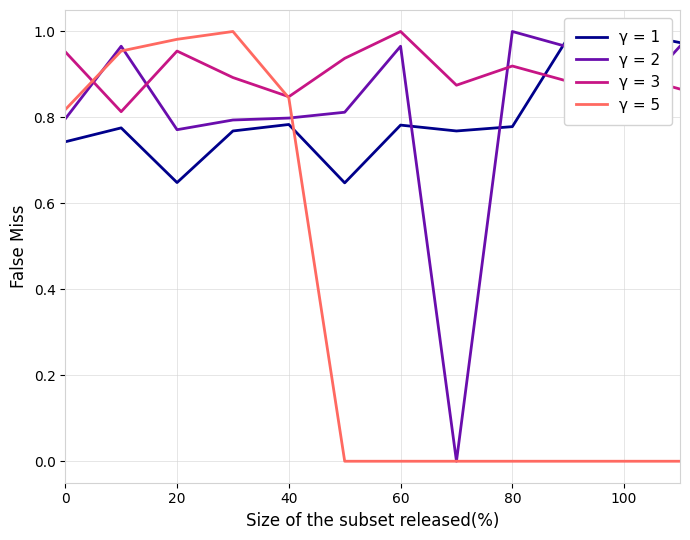

The value of Day 14-25 (Jun) at 8 is 1.3. True or false?

False